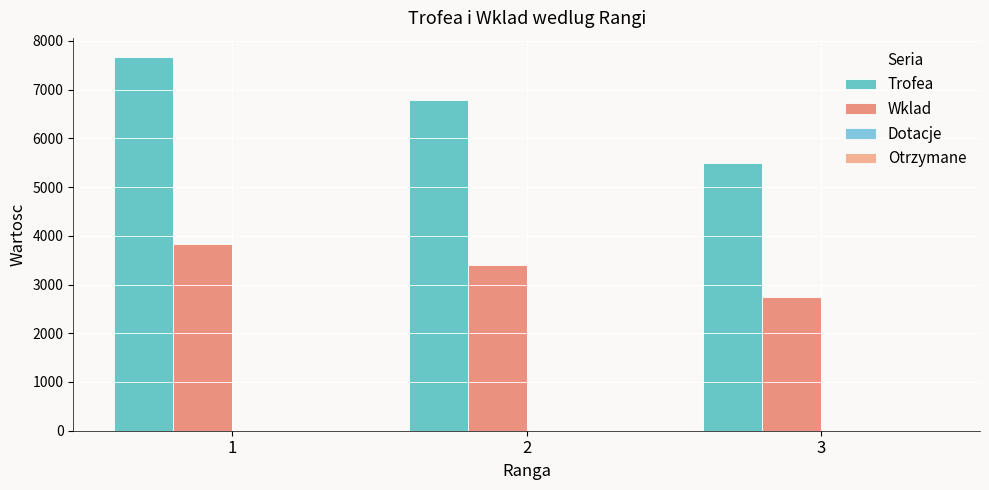

Reading left to right, what are all the values shown in this chart?

Trofea: 1=7678	2=6783	3=5486
Wklad: 1=3839	2=3391	3=2743